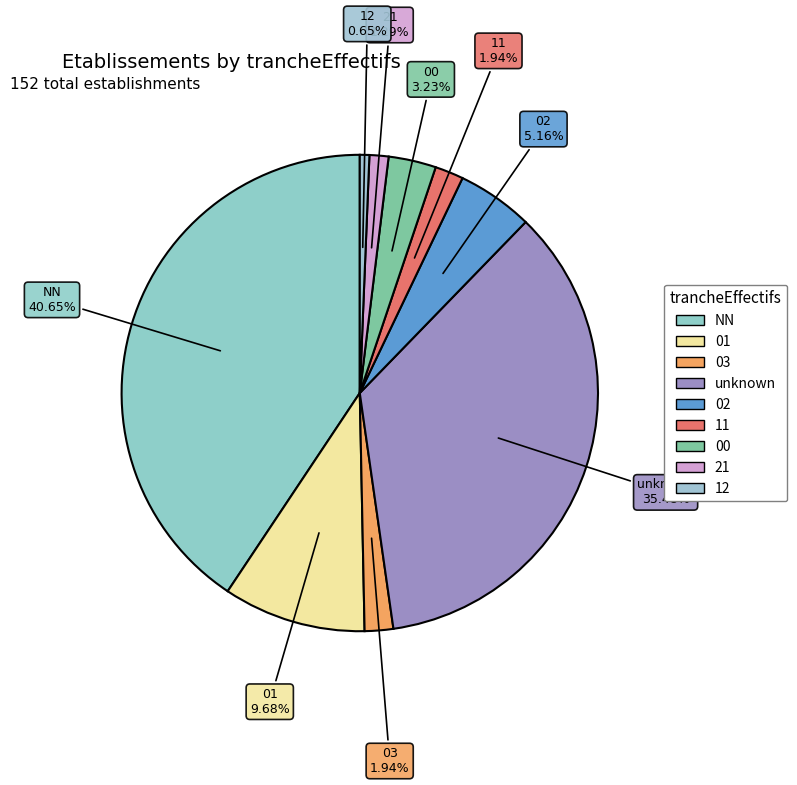

Count the number of slices in the pie.

9